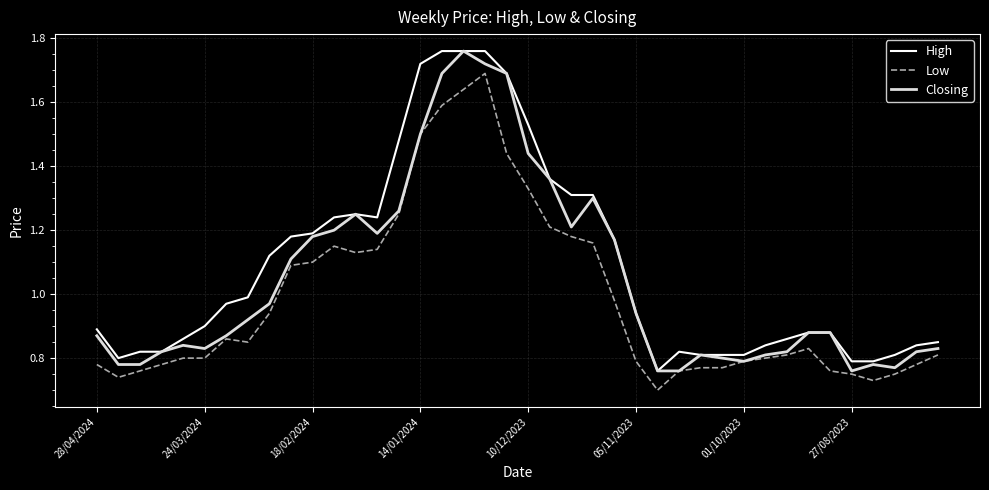

List the series in order of their overall mean, highest first.

High, Closing, Low